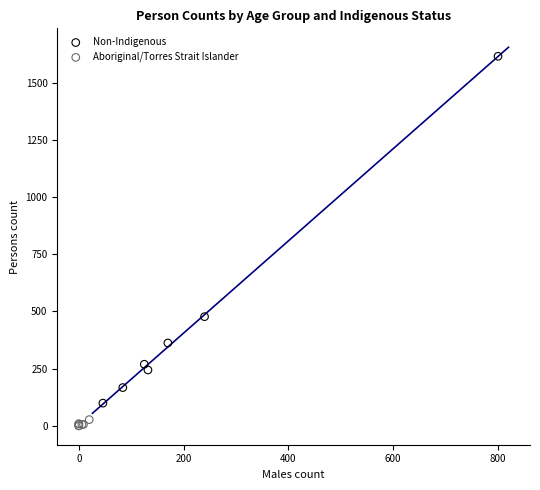

What are all the series names shown in the legend?

Non-Indigenous, Aboriginal/Torres Strait Islander